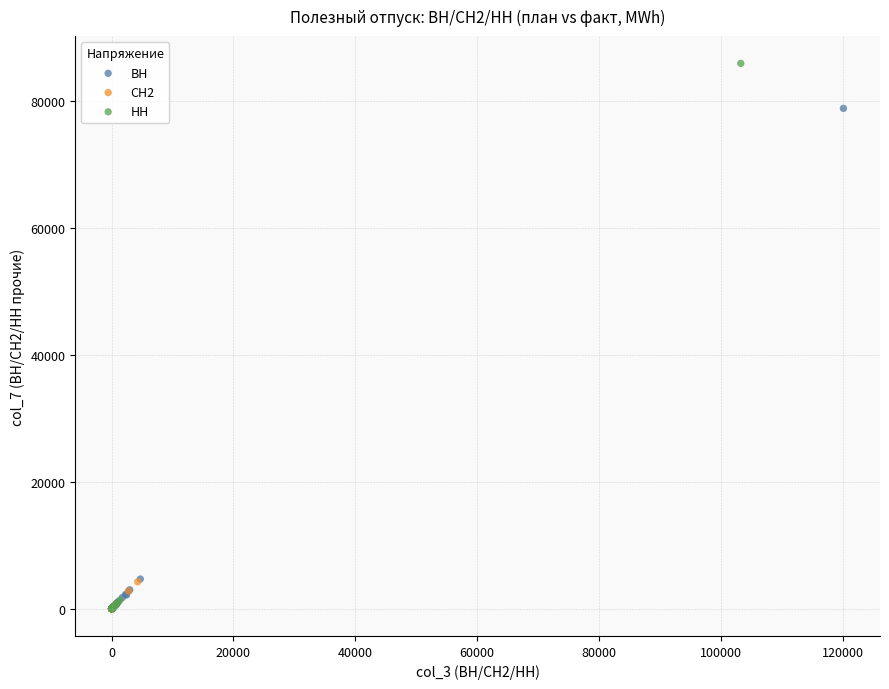

Which series has the widest spread of Y values?

НН